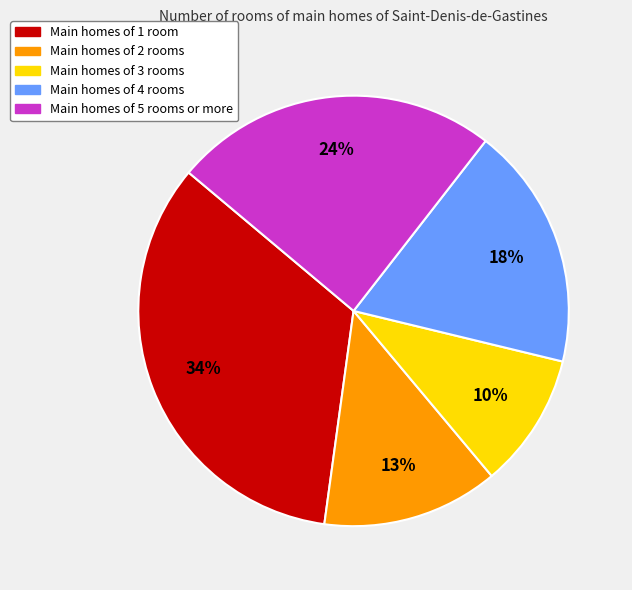

To the nearest percent, what is the difference between the largest and smallest slice percentages?

24%